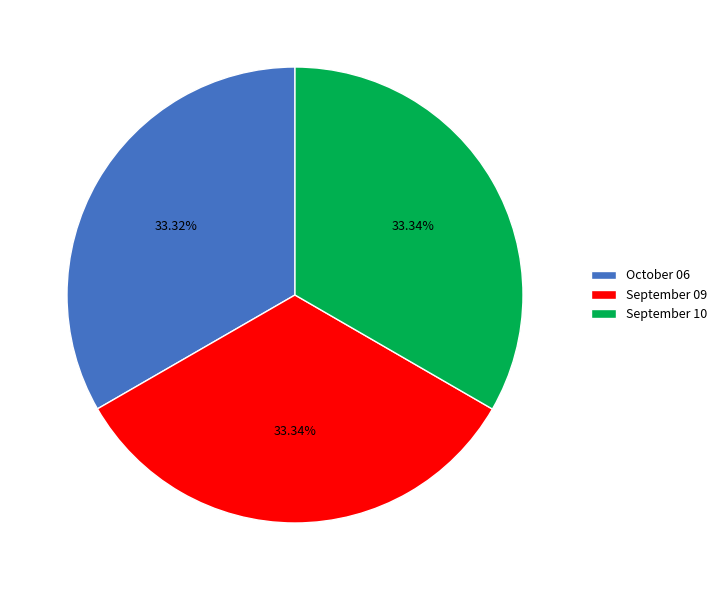

To the nearest percent, what percentage of the pie is October 06?

33%